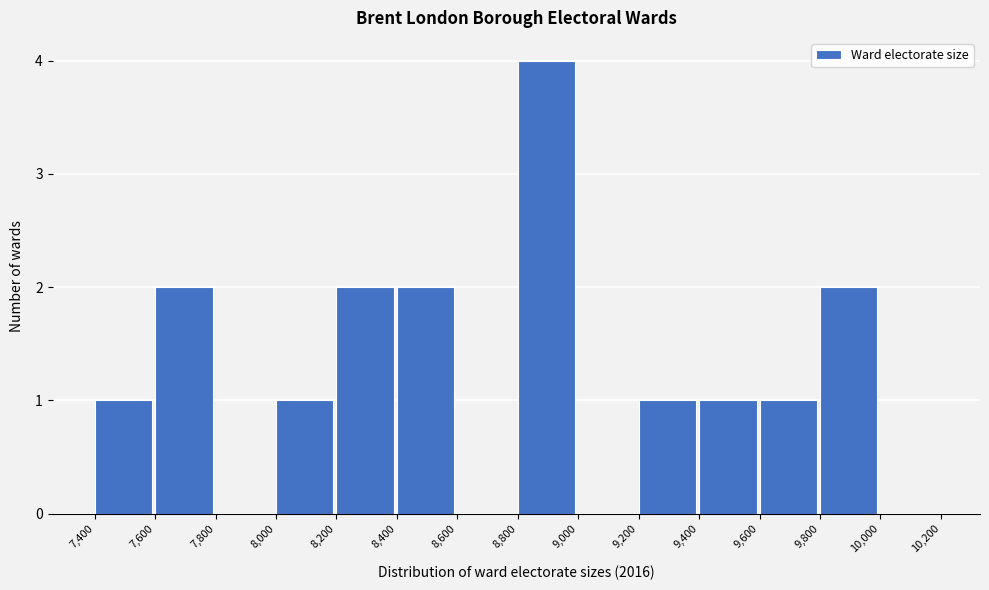

Which range on the x-axis has the tallest bar?

8,800 to 9,000